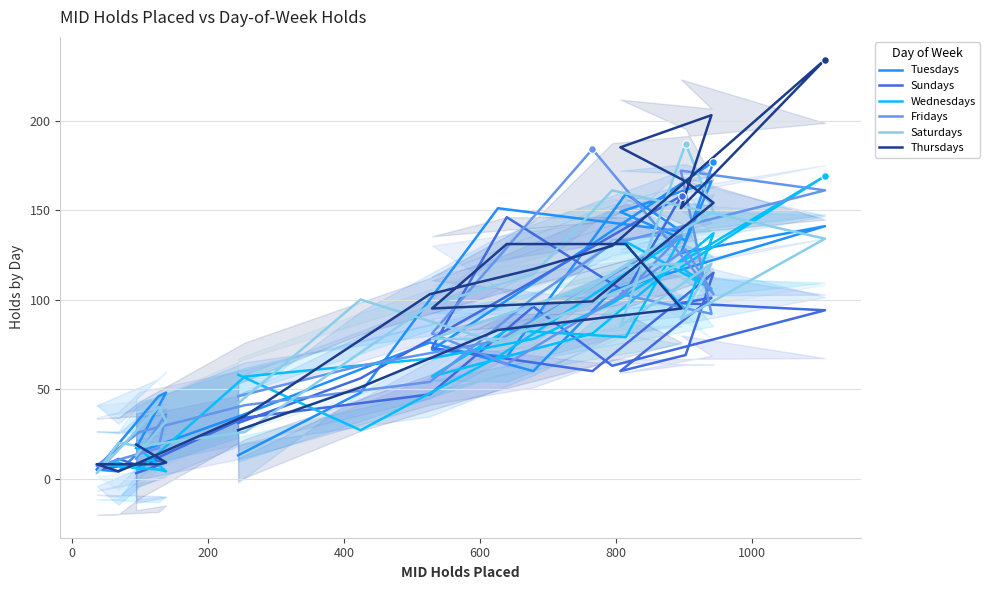

Which series reaches the maximum Y coordinate?

Thursdays